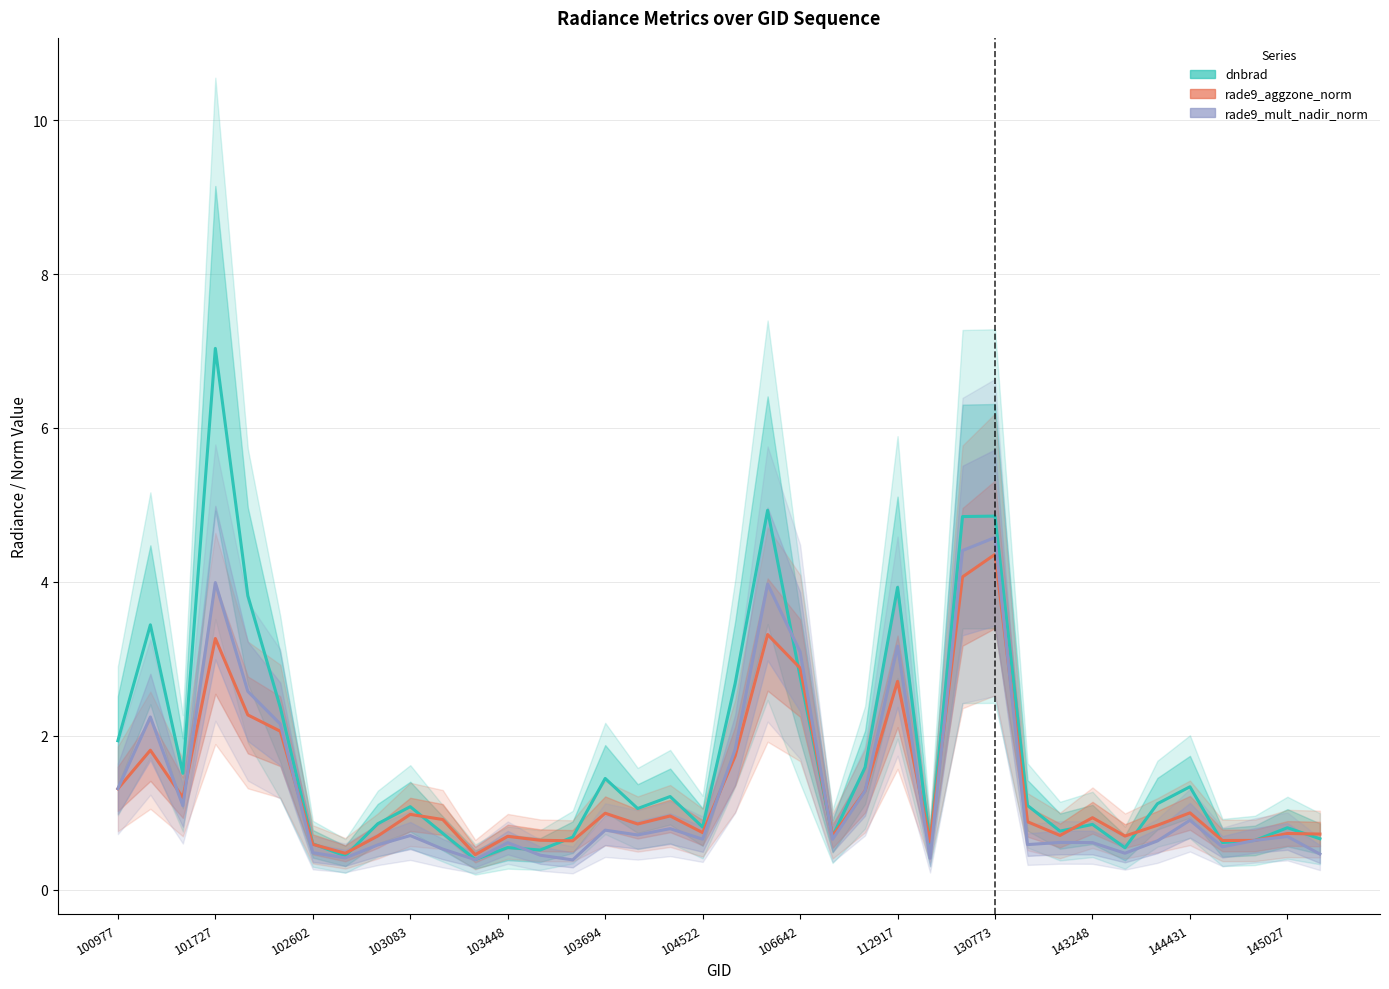

What is the difference between the highest and lowest values at 102602?

0.1